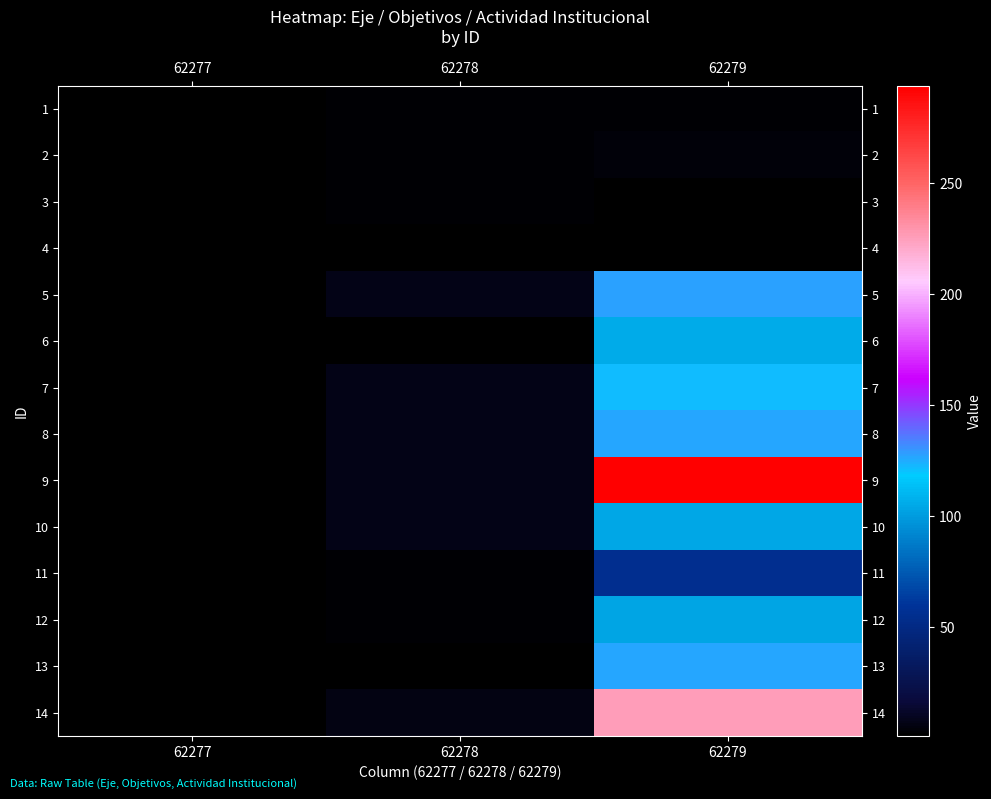

Which series changed the most between 62278 and 62279?

9